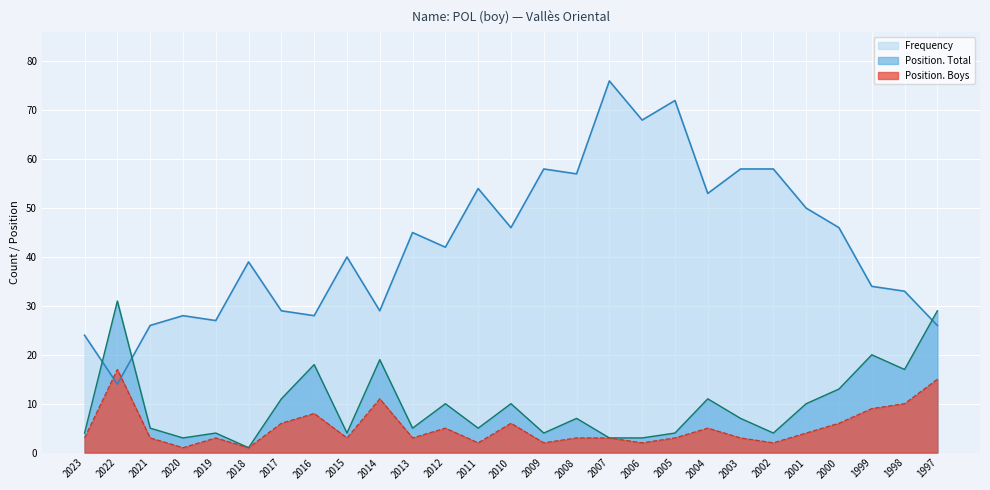

How many categories are shown in the chart?

27